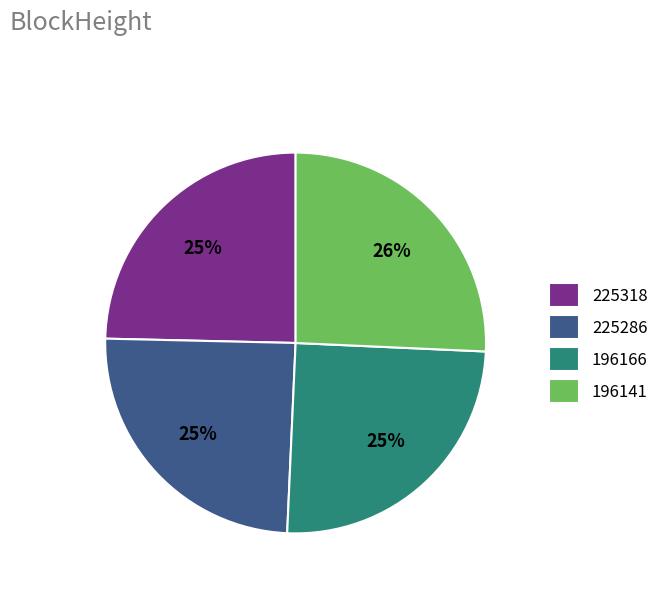

What is the largest slice in the pie chart?

196141